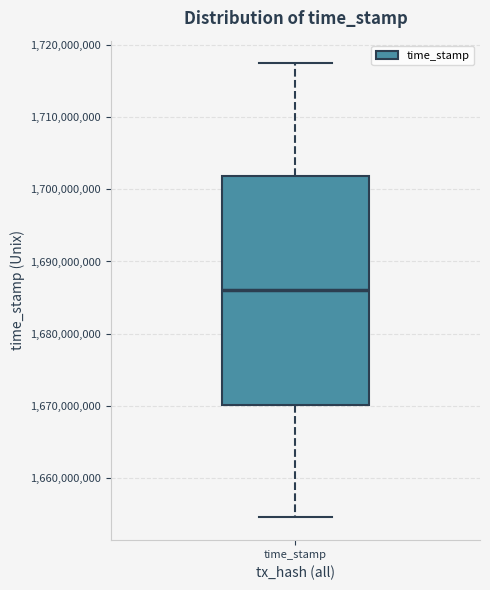

Where does the upper whisker of the box for time_stamp end on the y-axis? The values are not printed on the chart, so give them approximately, as read against the axis.

1717000000